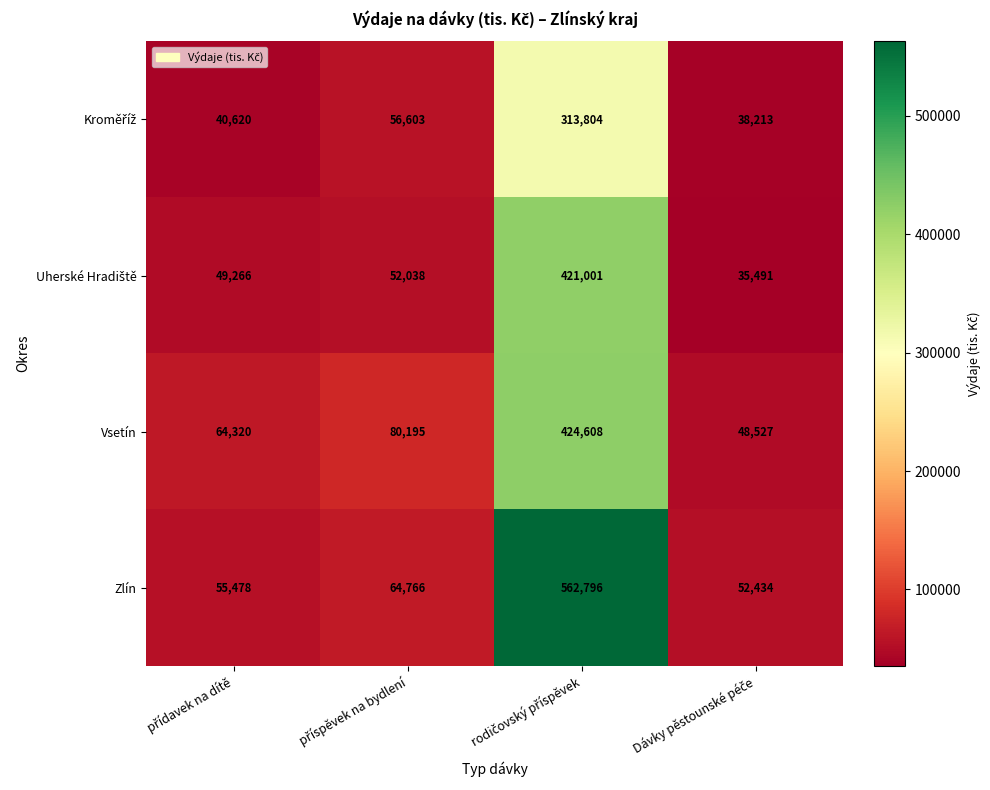

What is the minimum value shown in the chart?

35491